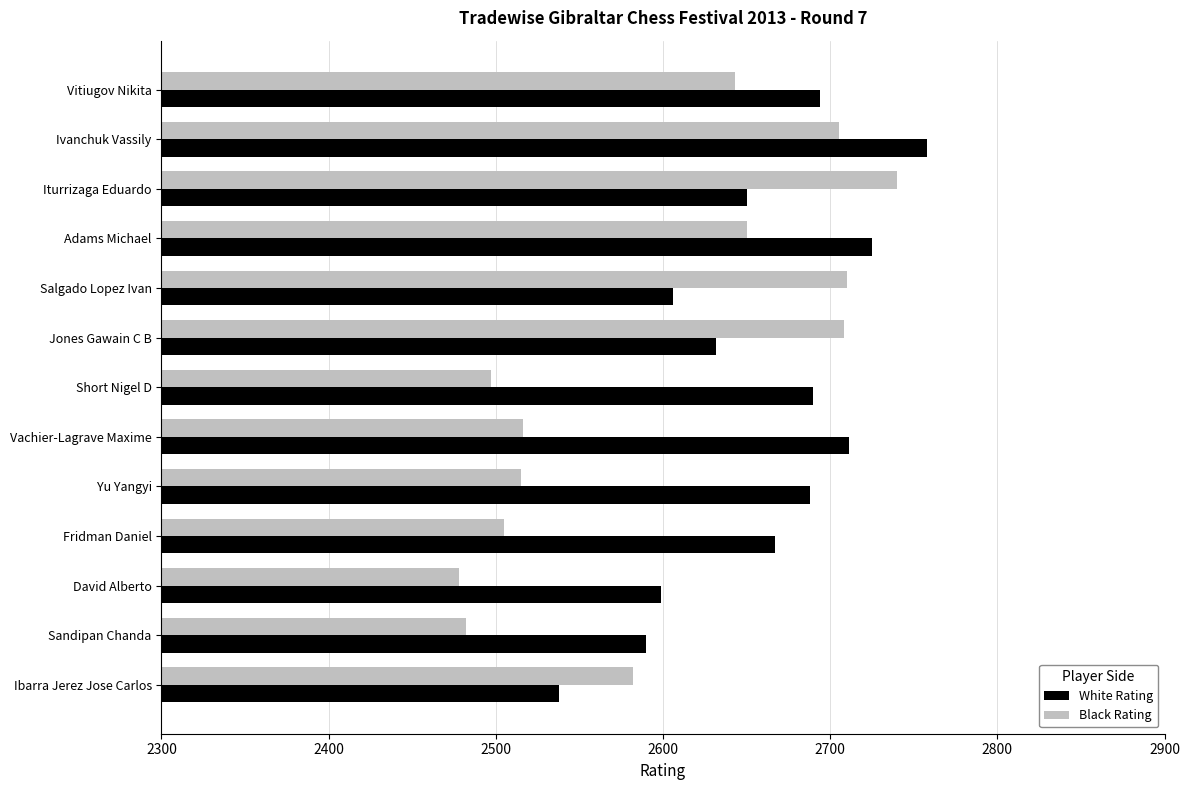

The value of Black Rating at Salgado Lopez Ivan is 598. True or false?

False